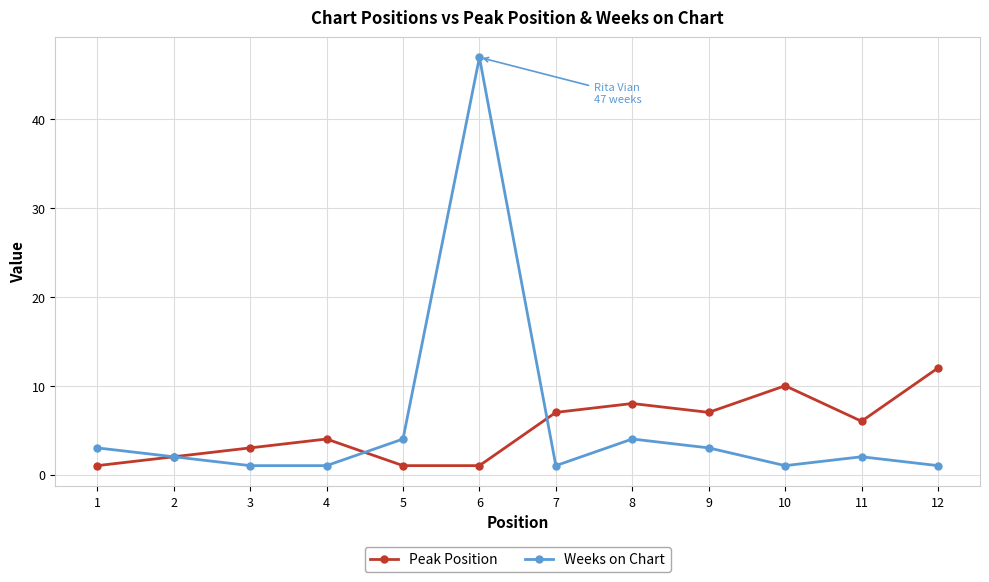

What is the maximum value shown in the chart?

47